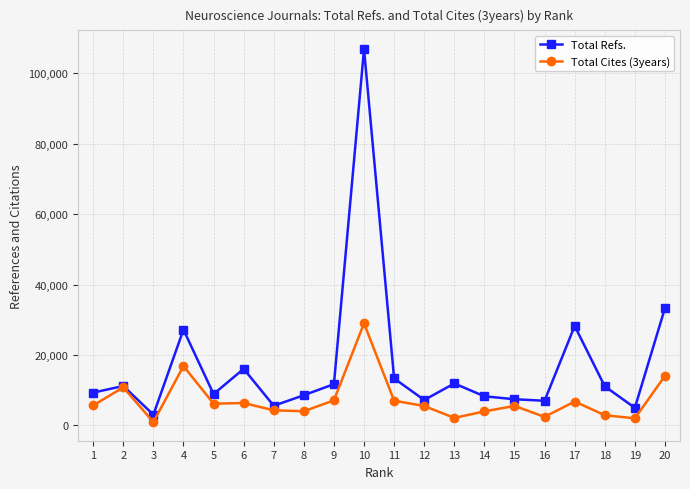

Rank the series at 11 from lowest to highest value.

Total Cites (3years), Total Refs.